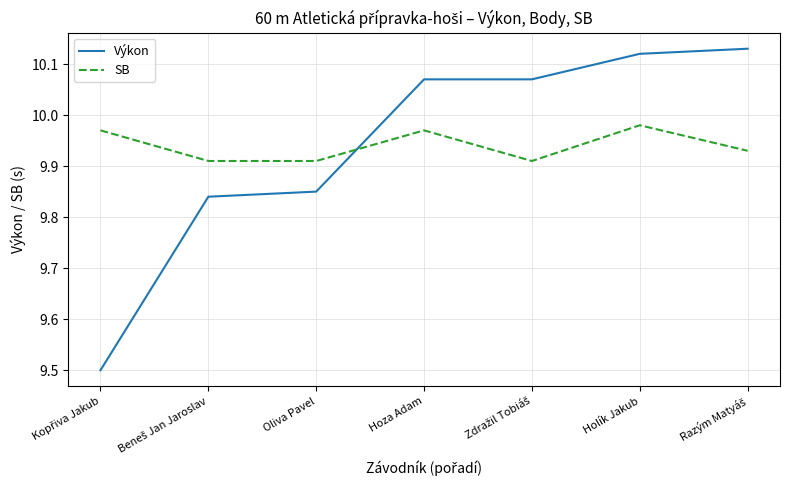

At which category is the sum across all series the highest?

Holík Jakub